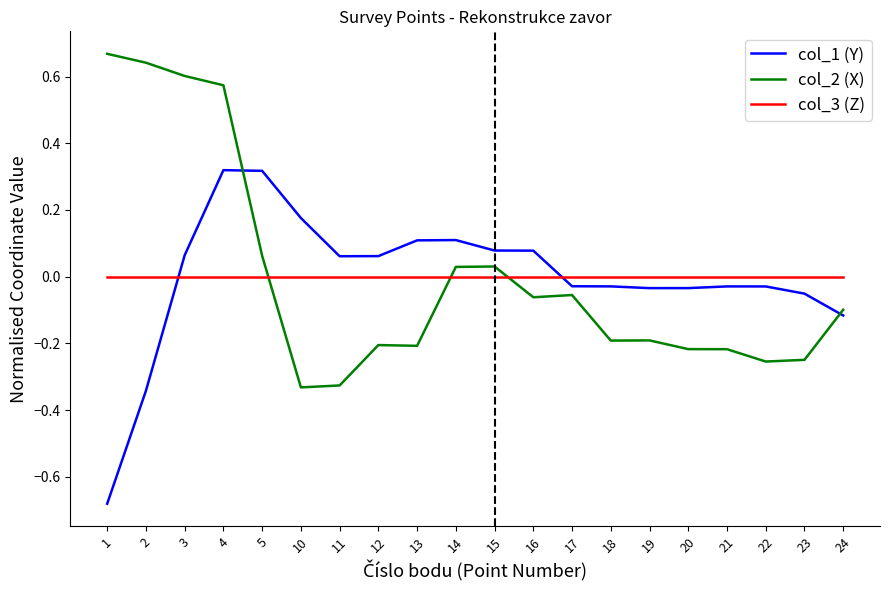

Between which two adjacent categories do col_1 (Y) and col_3 (Z) first intersect?

2 and 3